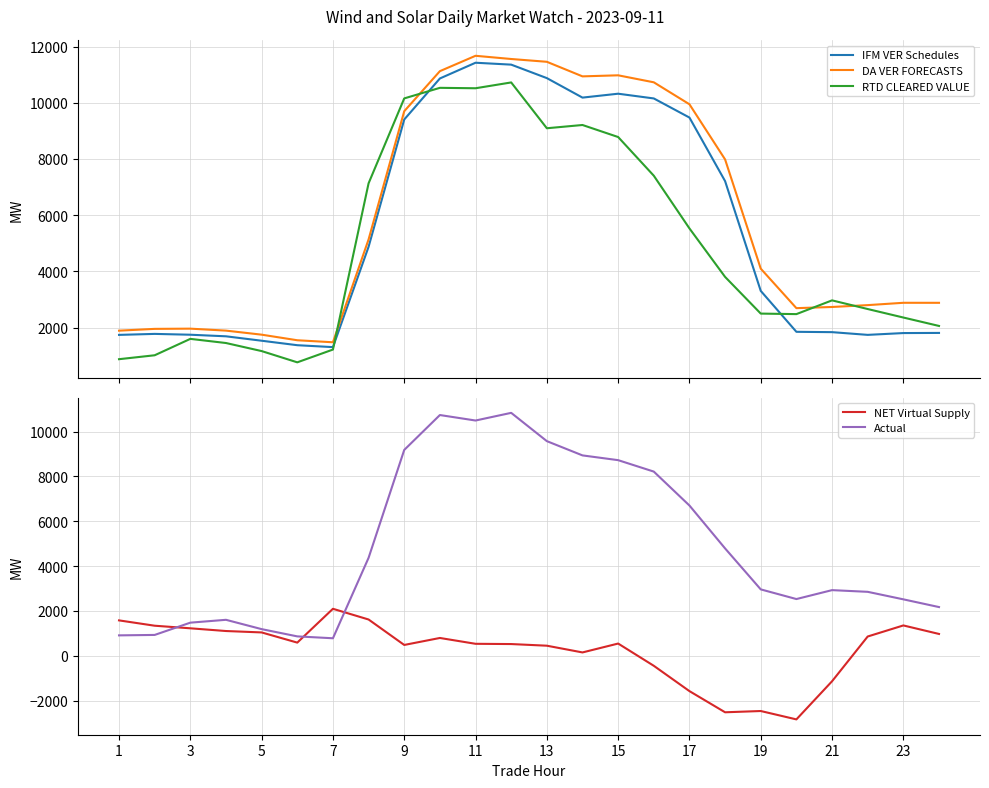

How many categories are shown in the chart?

24